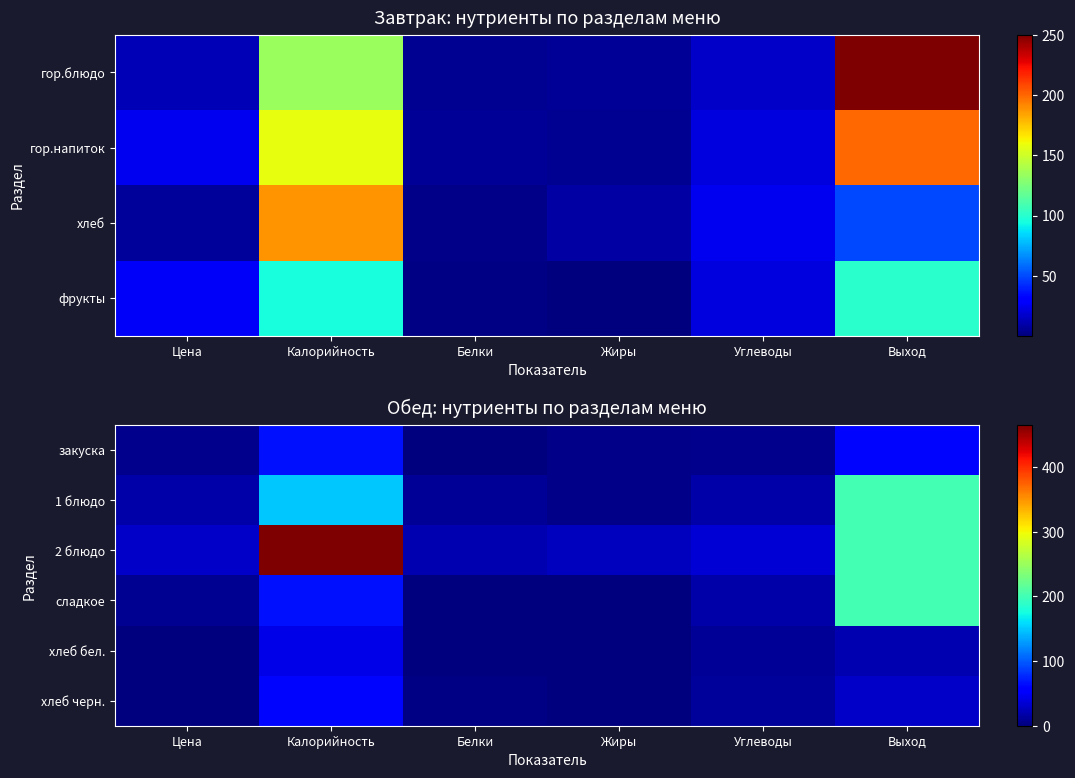

Rank the categories by хлеб бел. value from lowest to highest.

Жиры, Цена, Белки, Углеводы, Выход, Калорийность